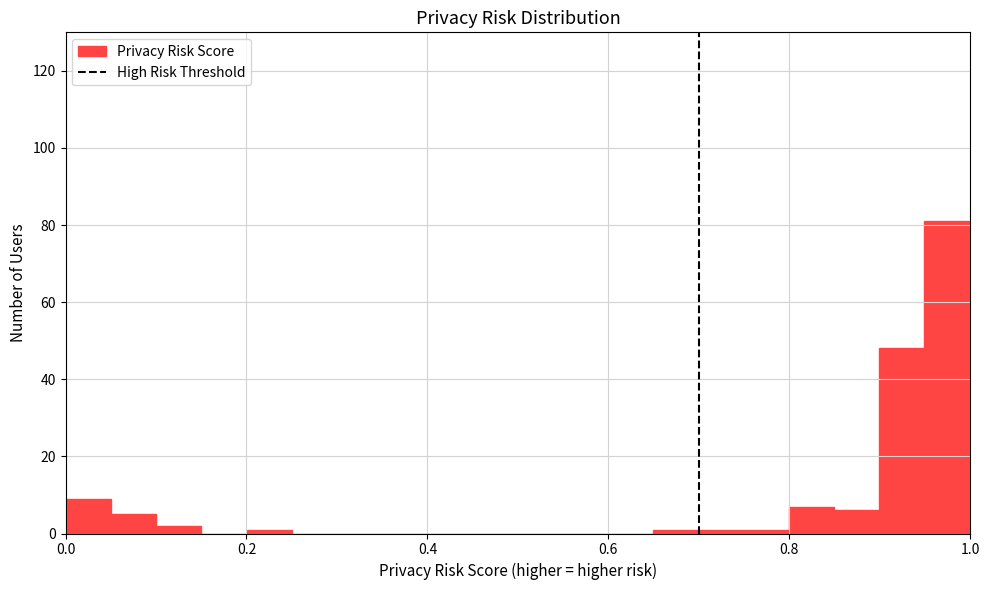

Read against the x-axis, roughly where is the centre of the tallest bar?

0.98